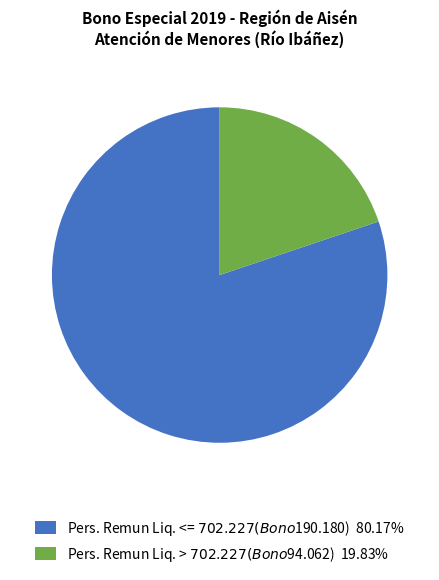

Is there a majority slice in this chart?

Yes